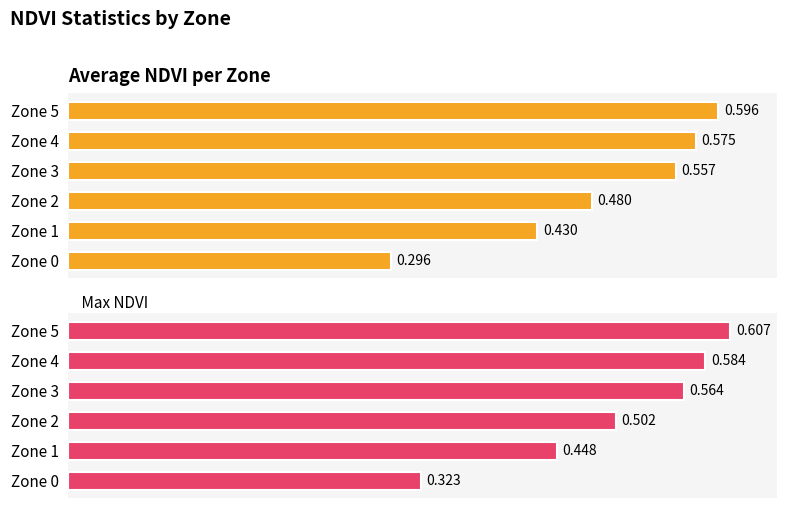

What is the minimum value for Max NDVI?

0.3